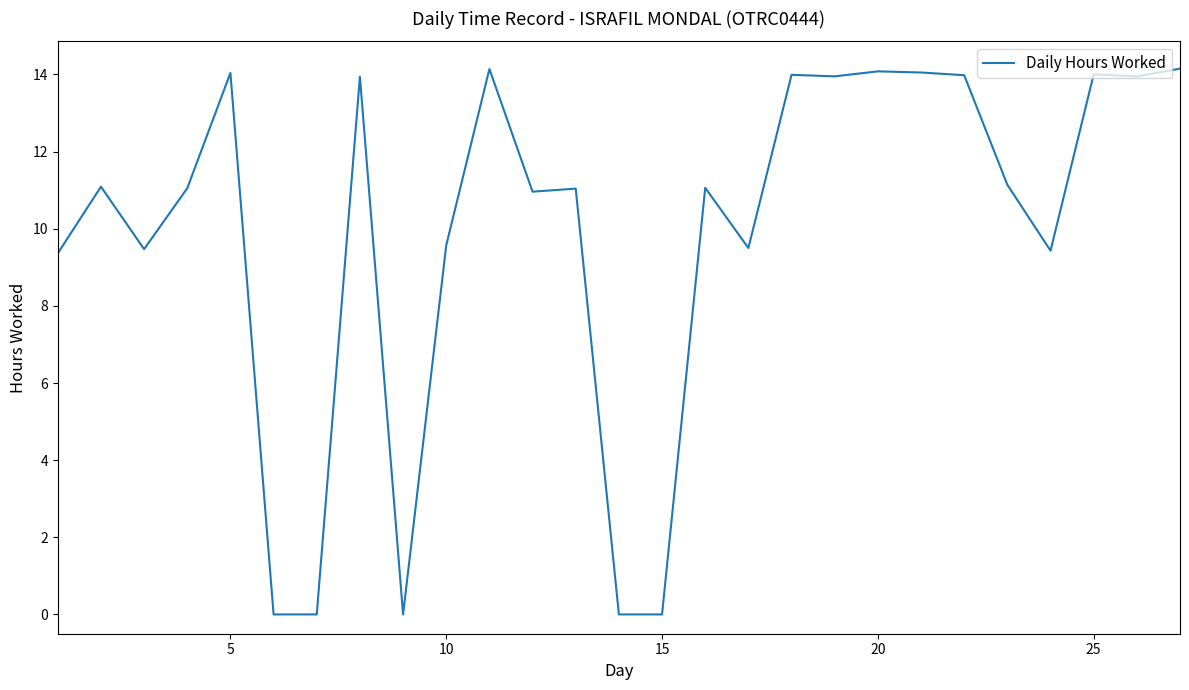

What is the greatest value displayed?

14.2